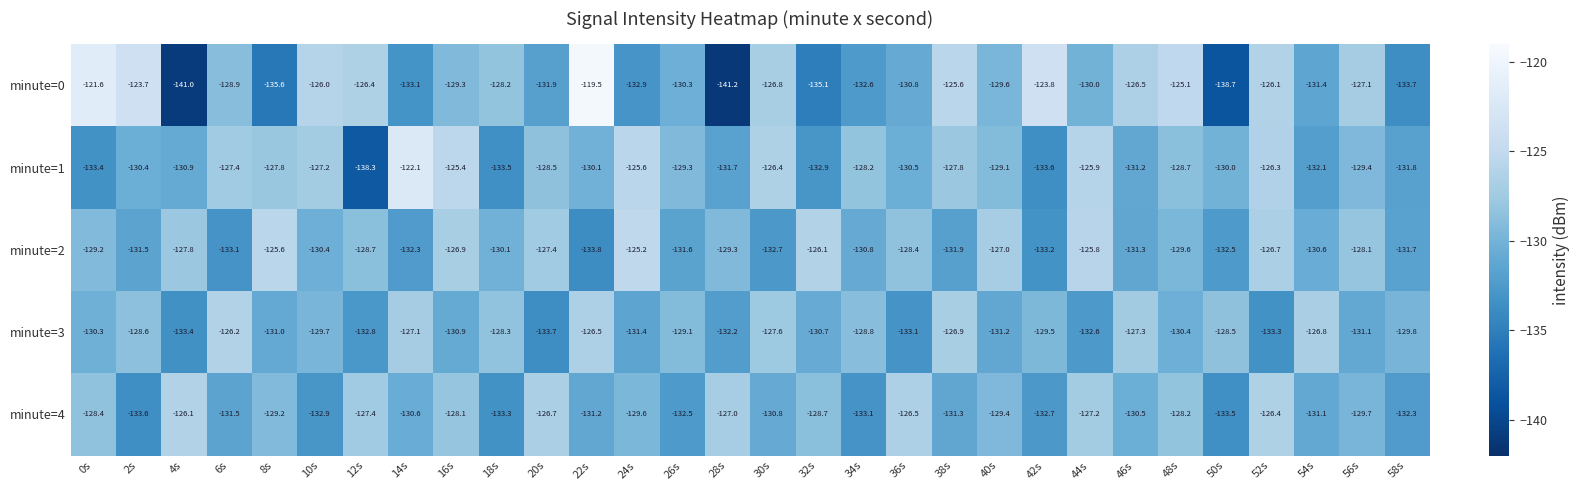

How many data points does each series have?

30